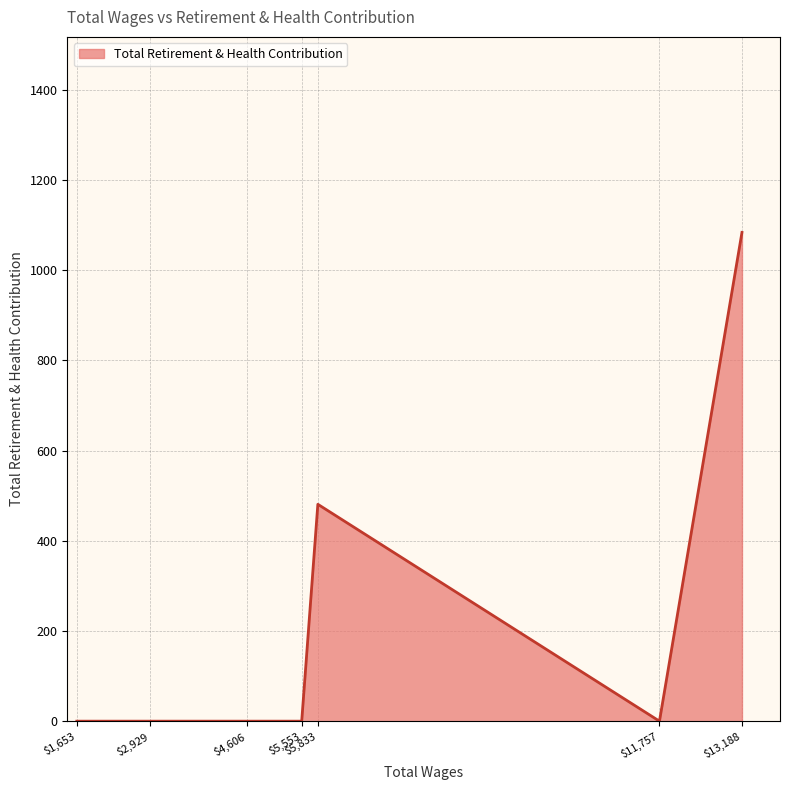

The chart shows a value of 1084 at $13,188. True or false?

True